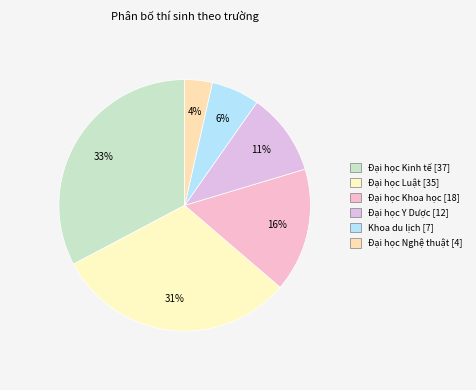

How many slices are in this pie chart?

6